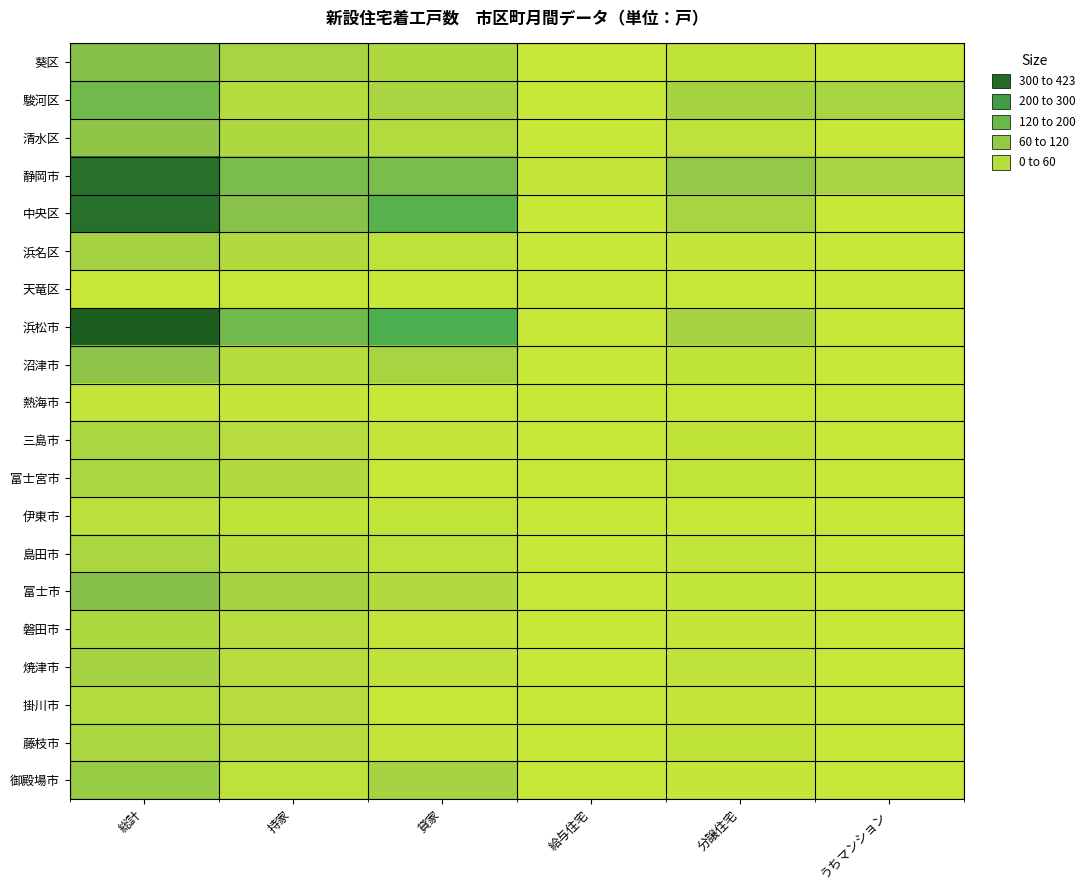

What is the difference between the highest and lowest values at 持家?

149